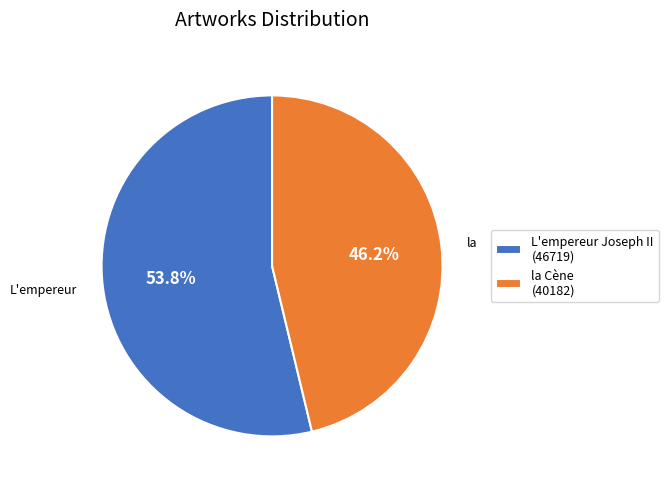

Rank the categories by value from highest to lowest.

L'empereur Joseph II, la Cène